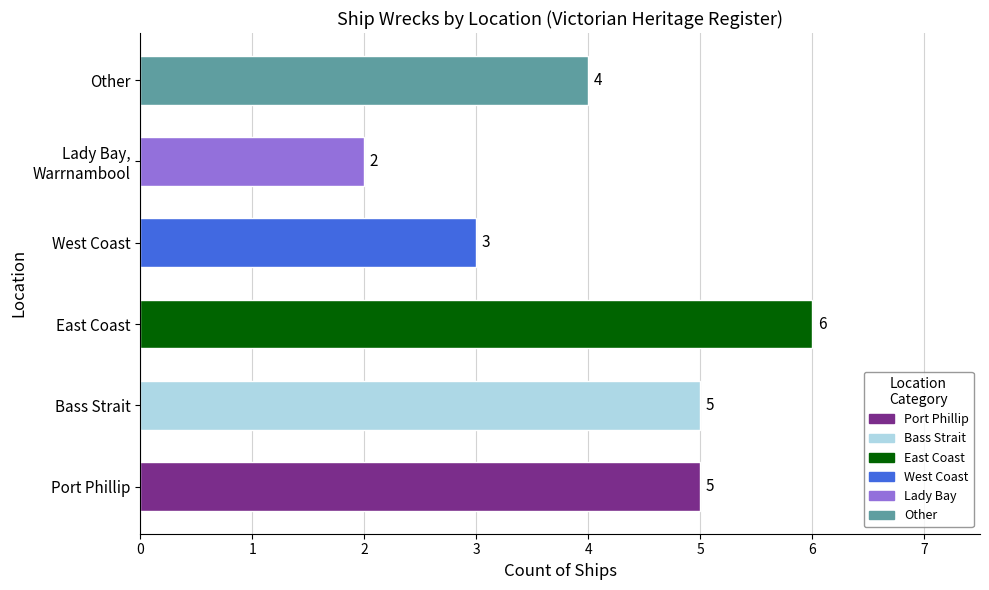

What is the sum of all values?

25